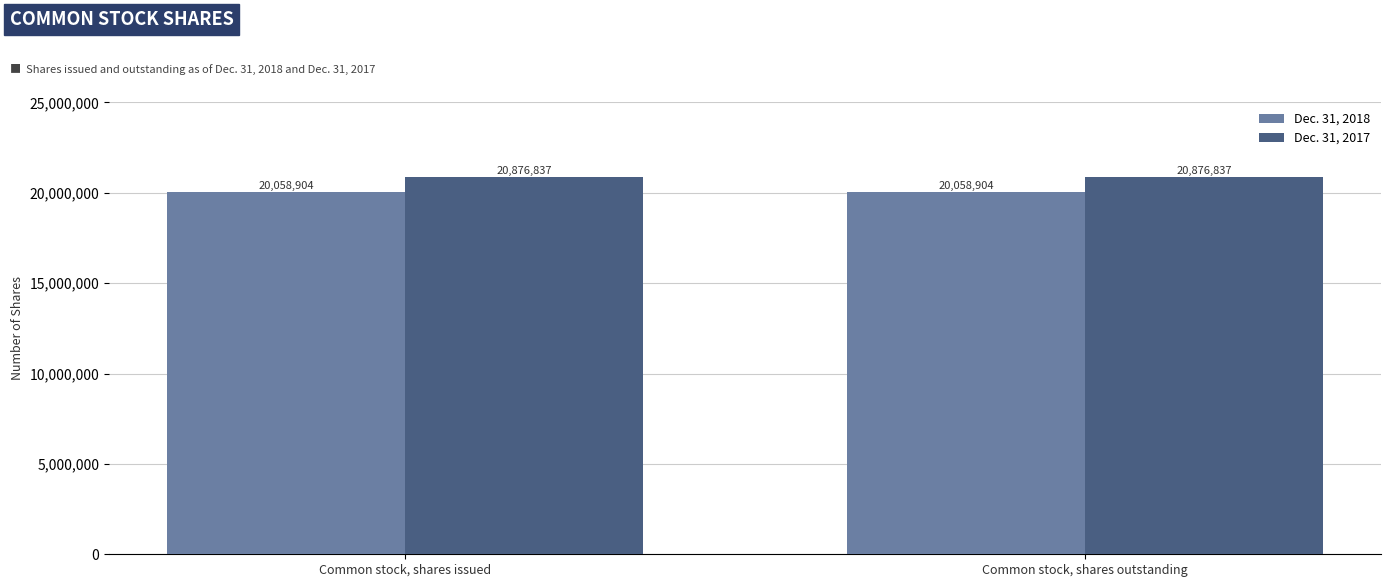

True or false: Dec. 31, 2017 has a value of 20876837 at Common stock, shares outstanding.

True